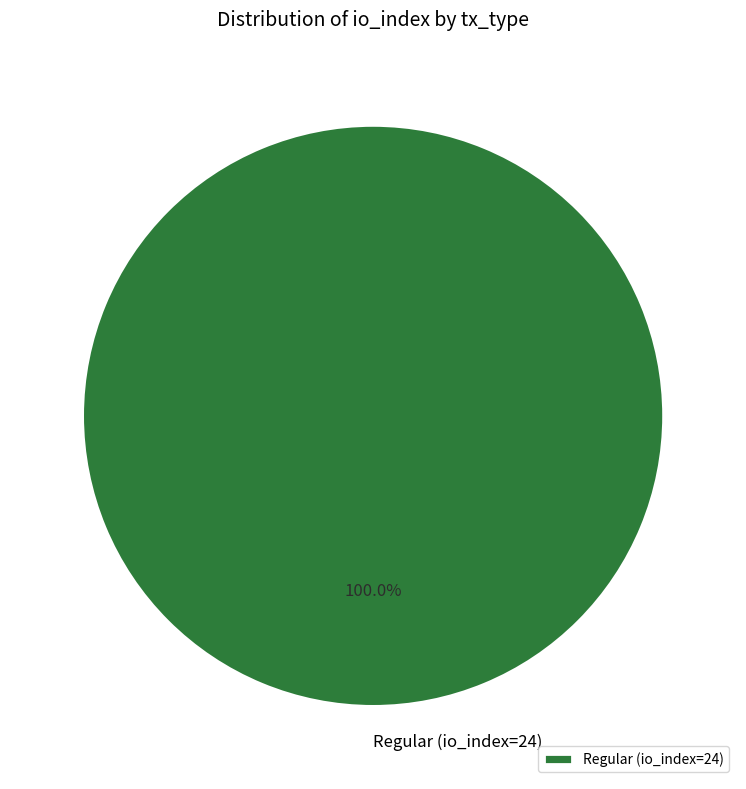

Rank the categories by value from highest to lowest.

Regular (io_index=24)